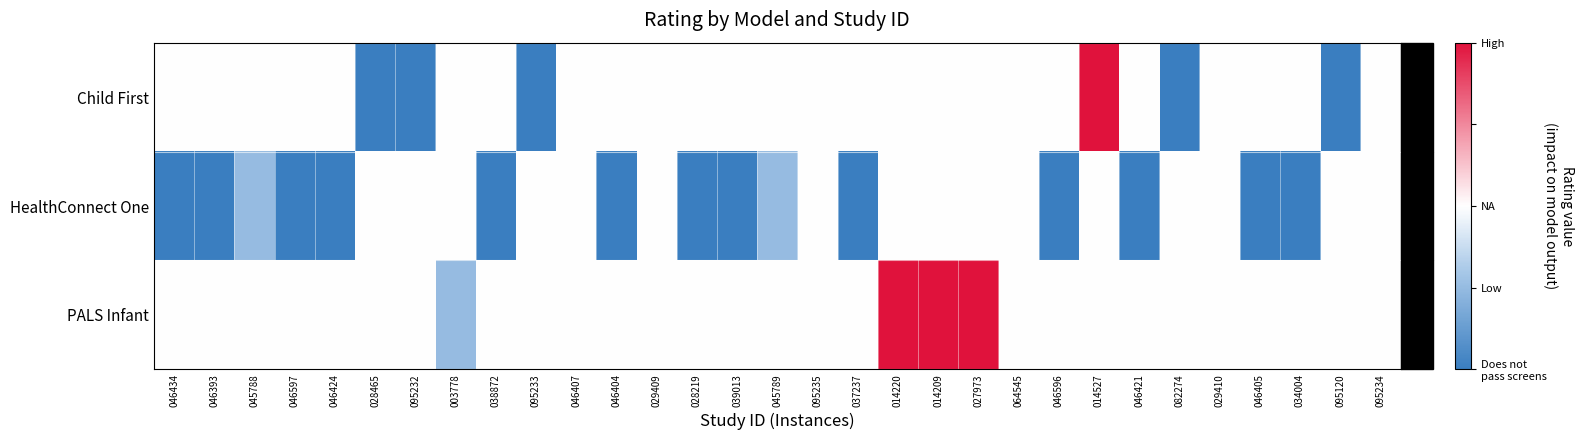

What is the minimum value shown in the chart?

-2